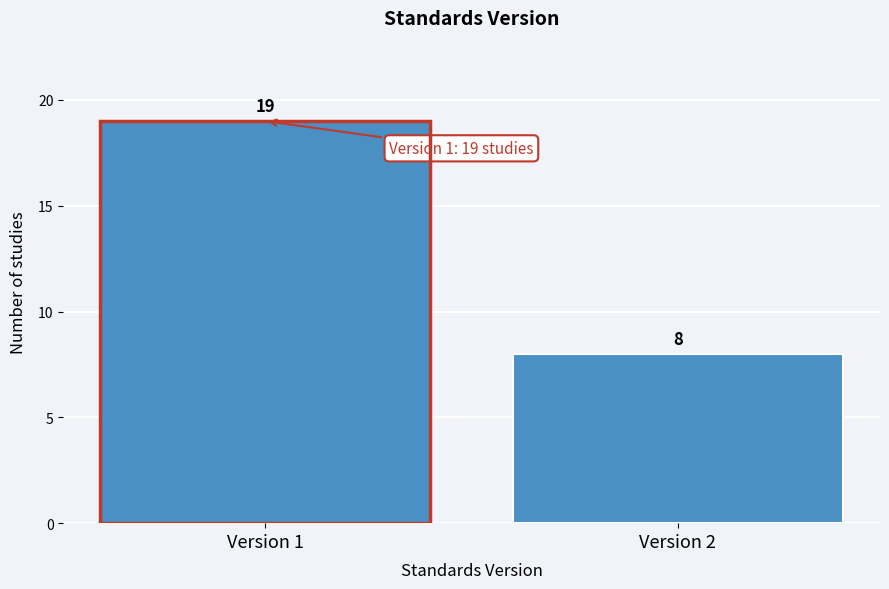

Reading right to left, list all the values displayed in this chart.

8	19